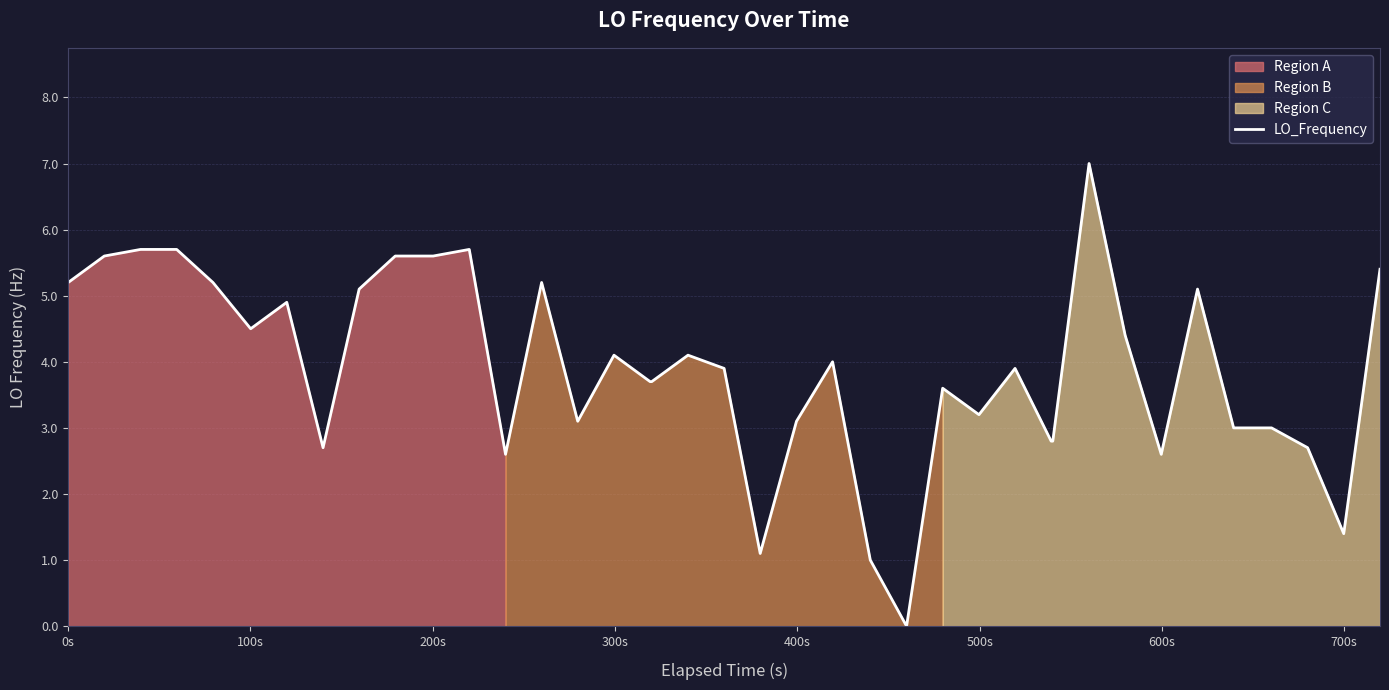

What is the maximum value for LO_Frequency?

7.0